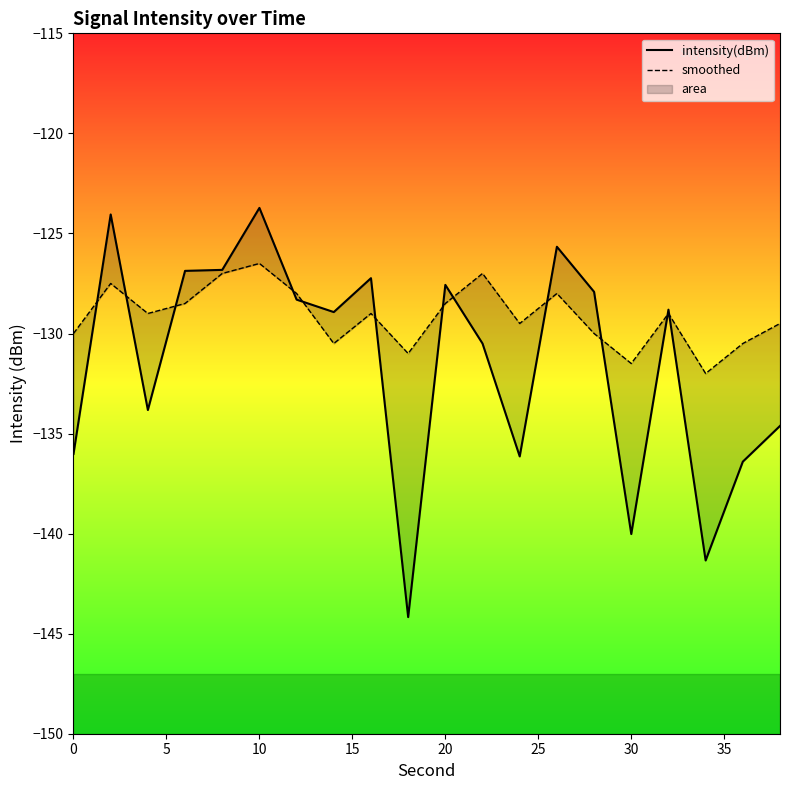

At how many categories does at least one series exceed -133?

20